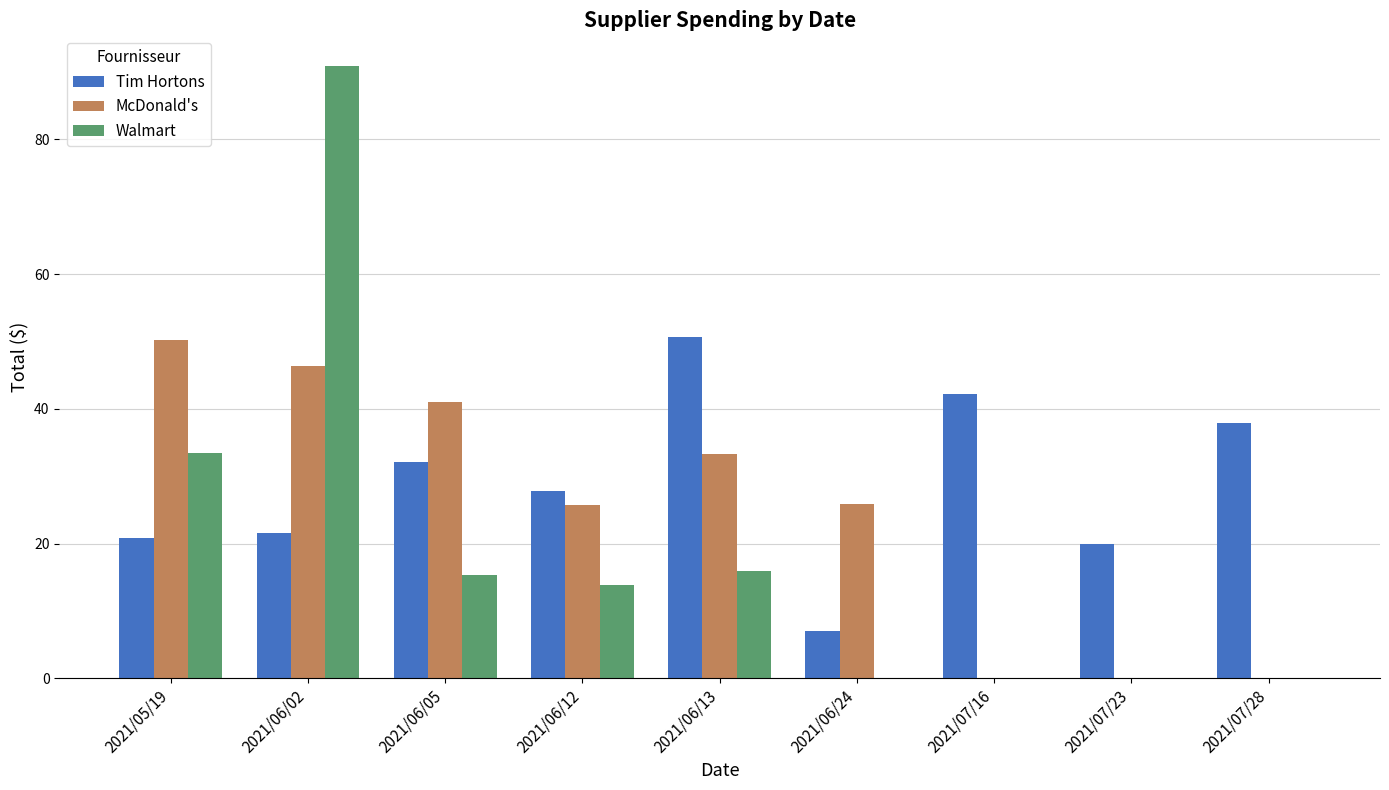

Count the number of data series in this chart.

3